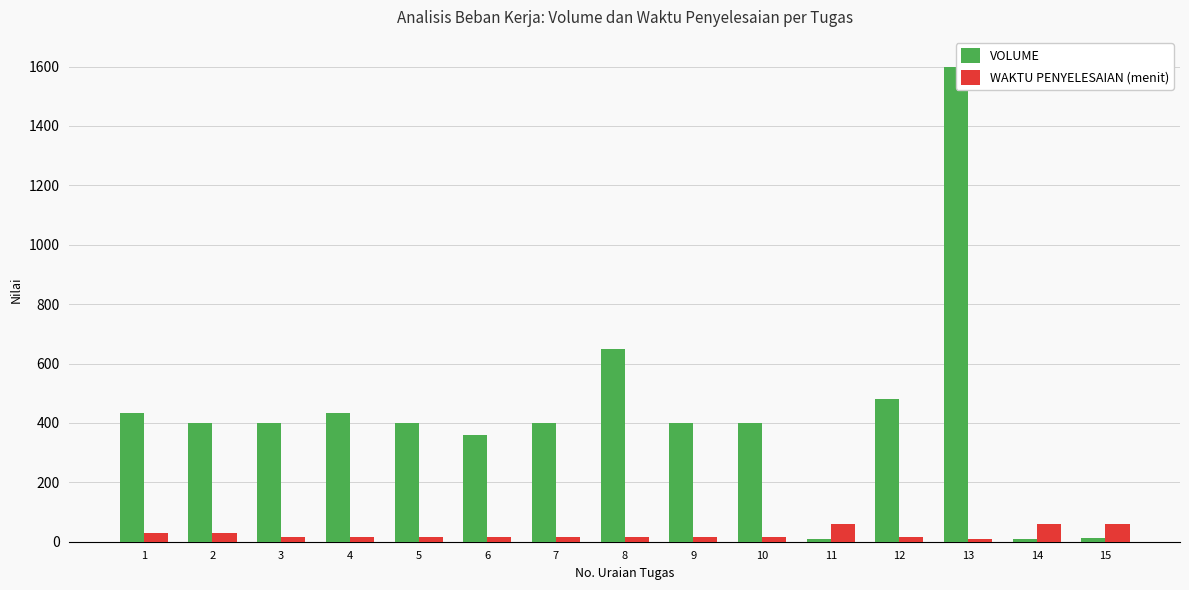

What is the minimum value for VOLUME?

10